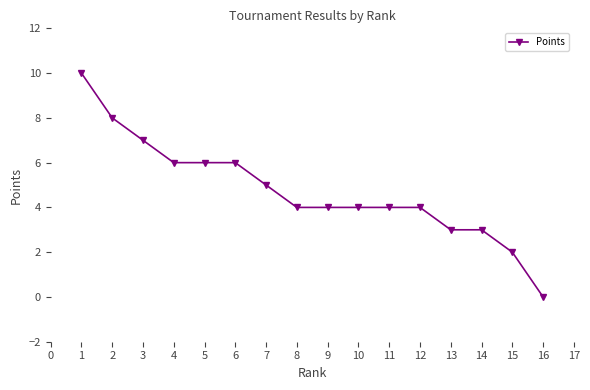

Is it true that the value at 2 is 13?

False